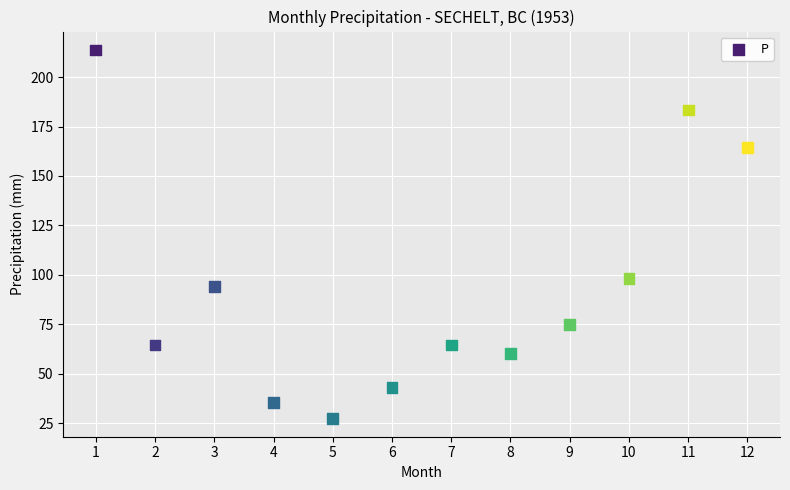

What Y value in the scatter plot is closest to 120?

98.2